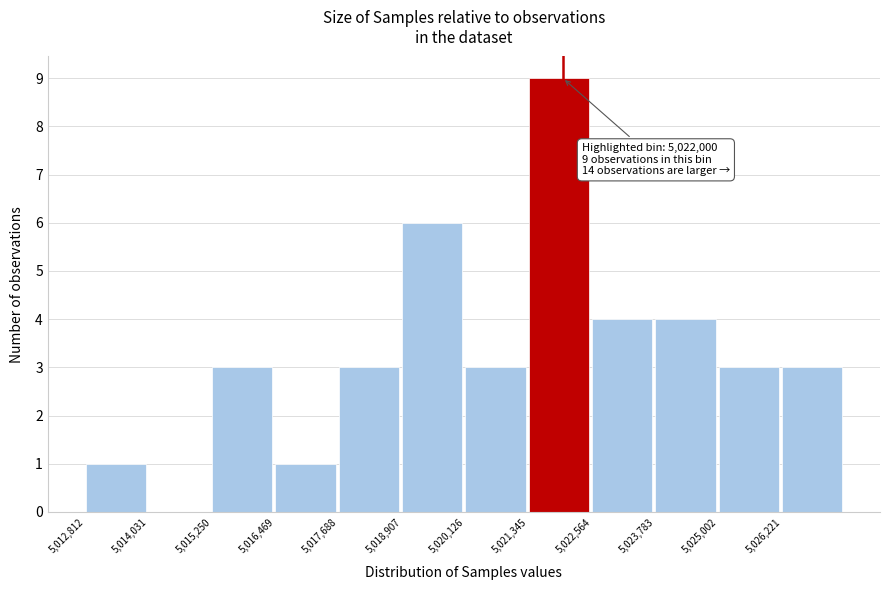

Over which range of the x-axis is the bar tallest?

5021400 to 5022600